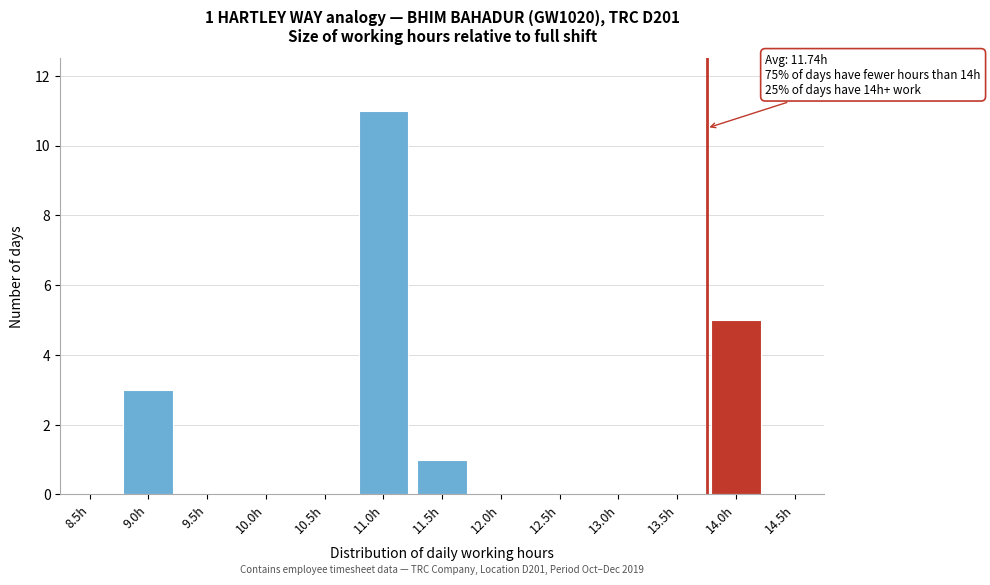

Reading right to left, what are all the values shown in this chart?

14.5h=0	14.0h=5	13.5h=0	13.0h=0	12.5h=0	12.0h=0	11.5h=1	11.0h=11	10.5h=0	10.0h=0	9.5h=0	9.0h=3	8.5h=0